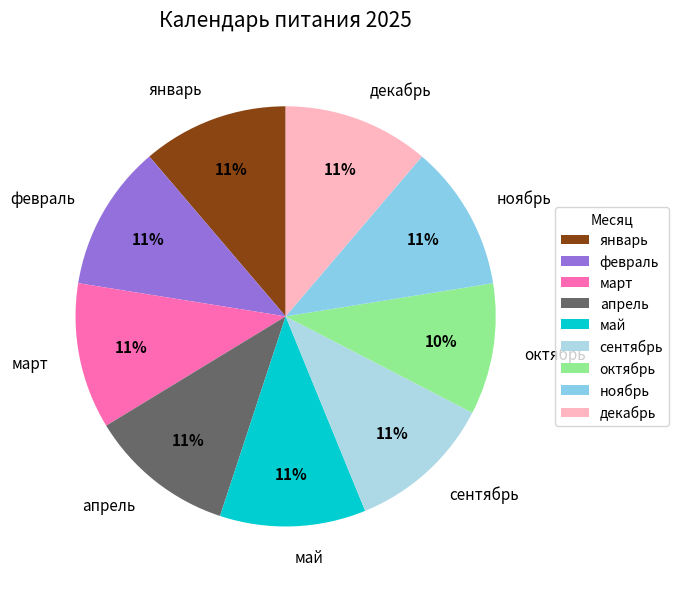

Approximately how many times larger is the value at декабрь compared to сентябрь?

1.0